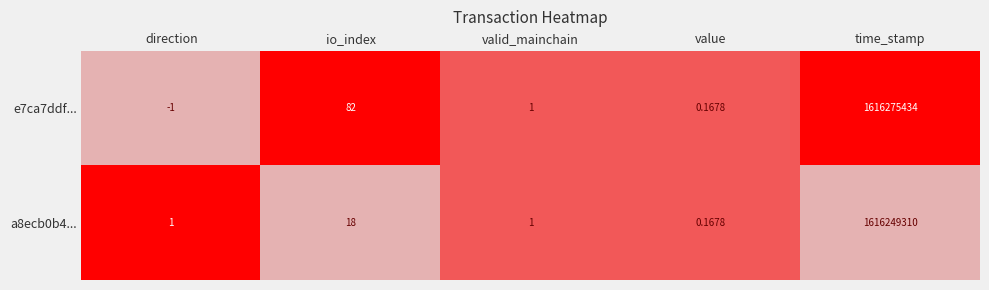

At which category is the sum across all series the highest?

time_stamp